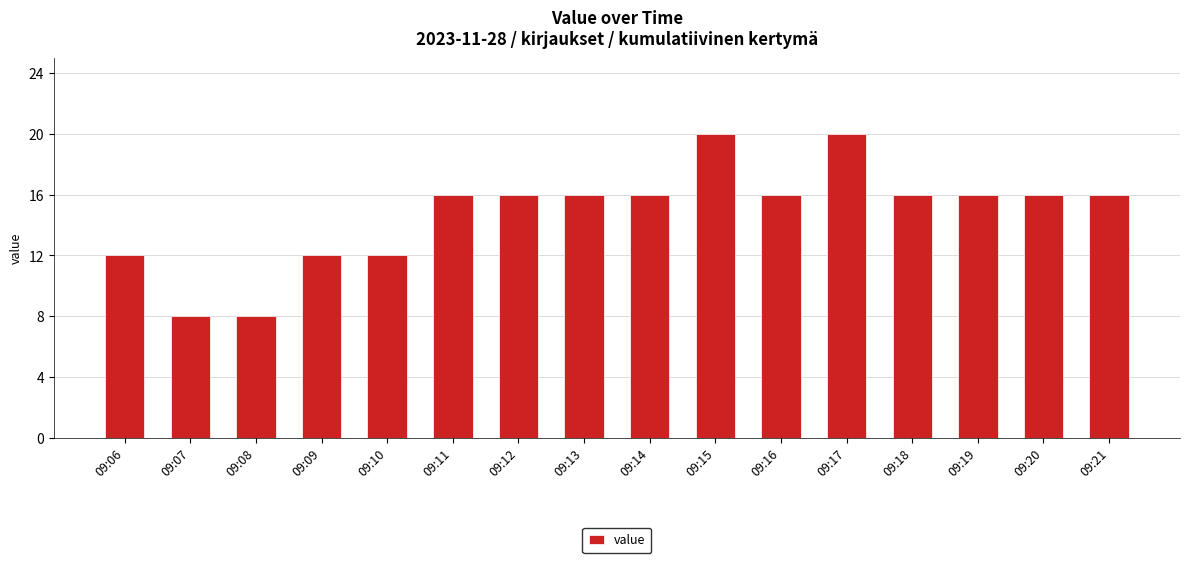

What is the change in value from 09:07 to 09:12?

+8